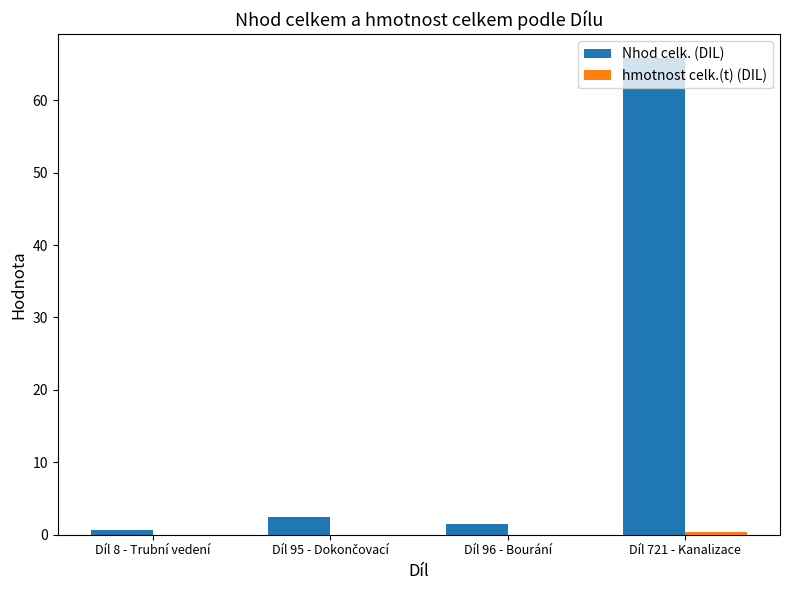

What is the maximum value shown in the chart?

65.8